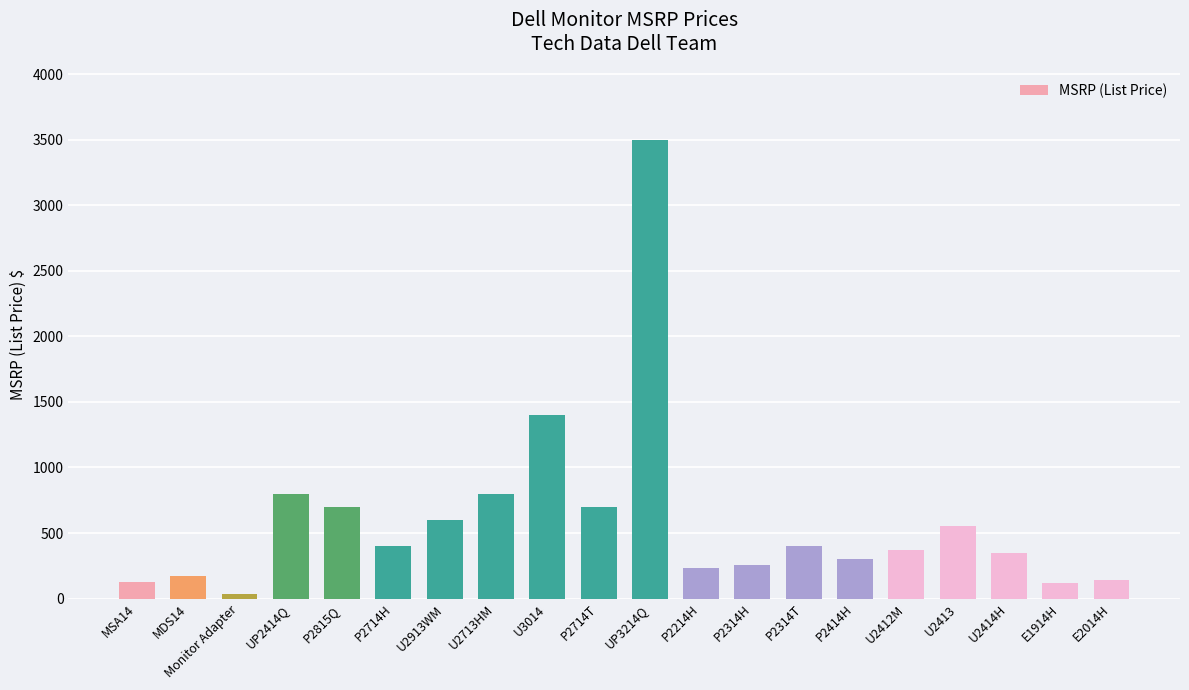

Between U3014 and E2014H, which is larger?

U3014